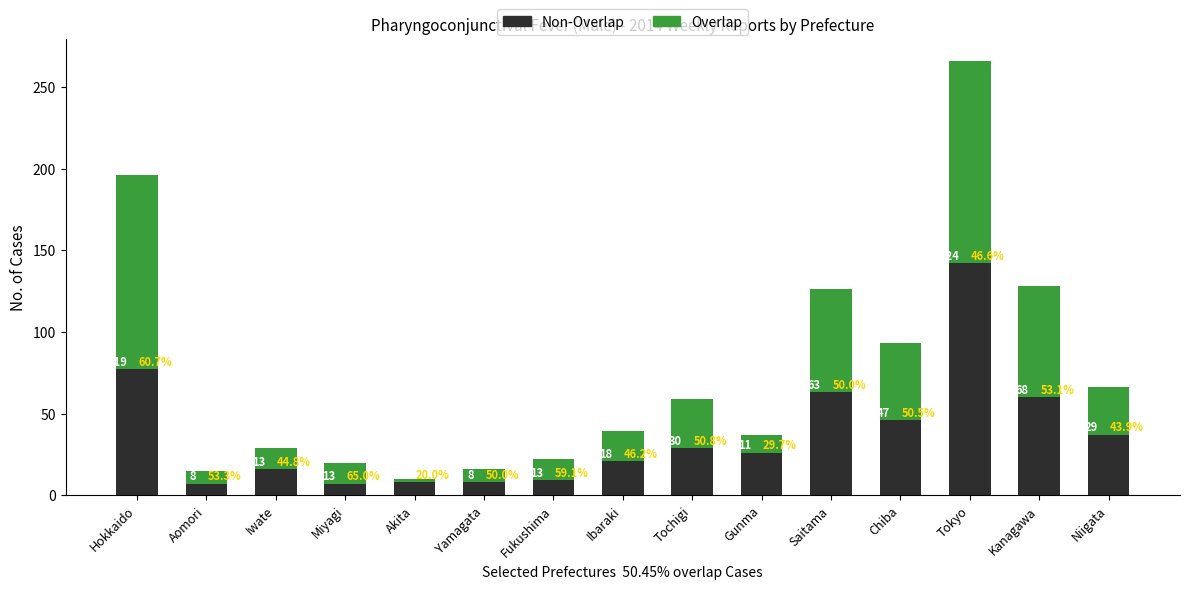

How many categories are shown in the chart?

15